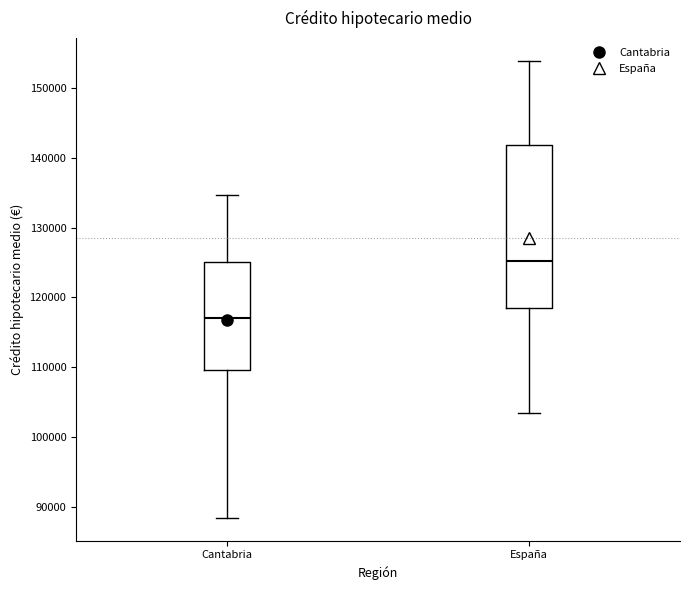

Where does the median line of the box for Cantabria sit on the y-axis? The values are not printed on the chart, so give them approximately, as read against the axis.

117000